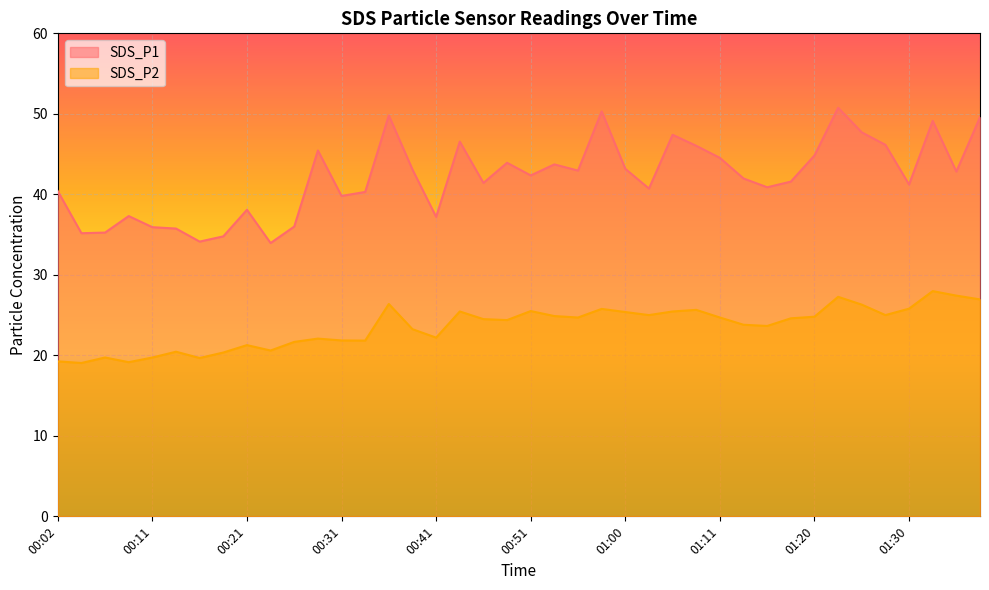

How many lines are shown in the chart?

2